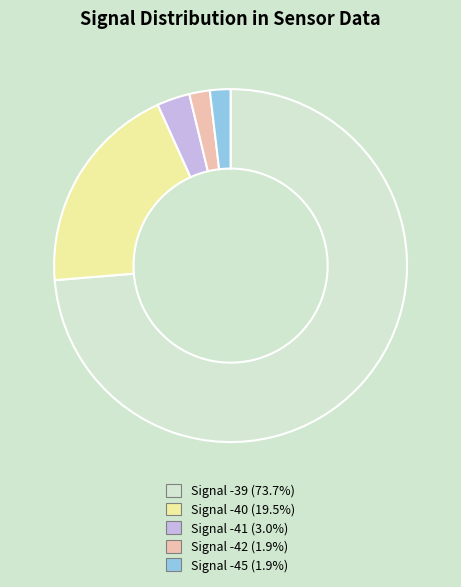

Is there any slice that represents more than half of the pie?

Yes